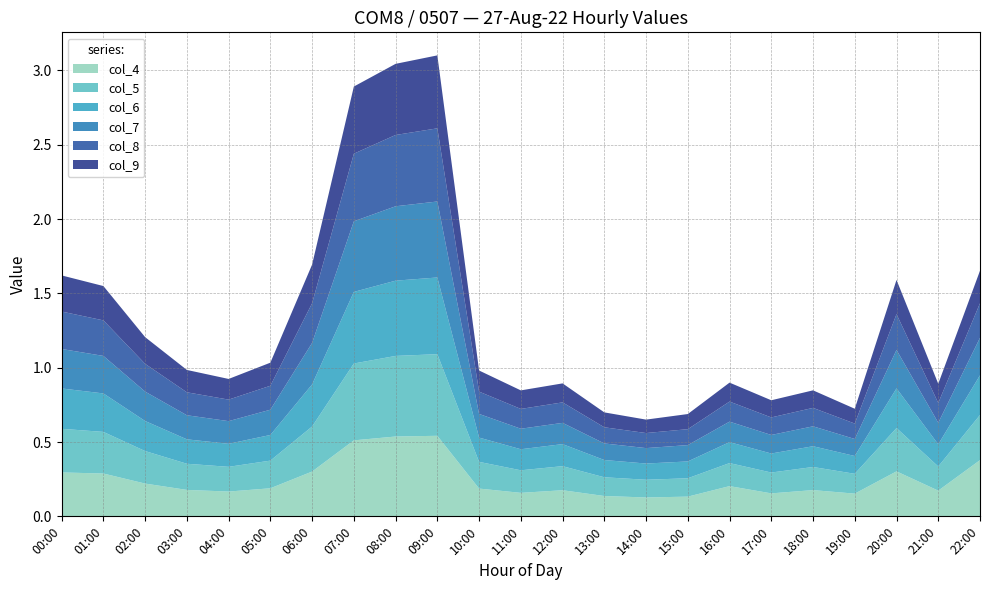

Reading left to right, transcribe all the data shown in this chart.

col_4: 0.3	0.3	0.2	0.2	0.2	0.2	0.3	0.5	0.5	0.5	0.2	0.2	0.2	0.1	0.1	0.1	0.2	0.2	0.2	0.2	0.3	0.2	0.4
col_5: 0.3	0.3	0.2	0.2	0.2	0.2	0.3	0.5	0.5	0.5	0.2	0.2	0.2	0.1	0.1	0.1	0.2	0.1	0.2	0.1	0.3	0.2	0.3
col_6: 0.3	0.3	0.2	0.2	0.2	0.2	0.3	0.5	0.5	0.5	0.2	0.1	0.1	0.1	0.1	0.1	0.1	0.1	0.1	0.1	0.3	0.1	0.3
col_7: 0.3	0.3	0.2	0.2	0.2	0.2	0.3	0.5	0.5	0.5	0.2	0.1	0.1	0.1	0.1	0.1	0.1	0.1	0.1	0.1	0.3	0.1	0.3
col_8: 0.3	0.2	0.2	0.2	0.1	0.2	0.3	0.5	0.5	0.5	0.2	0.1	0.1	0.1	0.1	0.1	0.1	0.1	0.1	0.1	0.2	0.1	0.2
col_9: 0.2	0.2	0.2	0.2	0.1	0.2	0.3	0.5	0.5	0.5	0.1	0.1	0.1	0.1	0.1	0.1	0.1	0.1	0.1	0.1	0.2	0.1	0.2